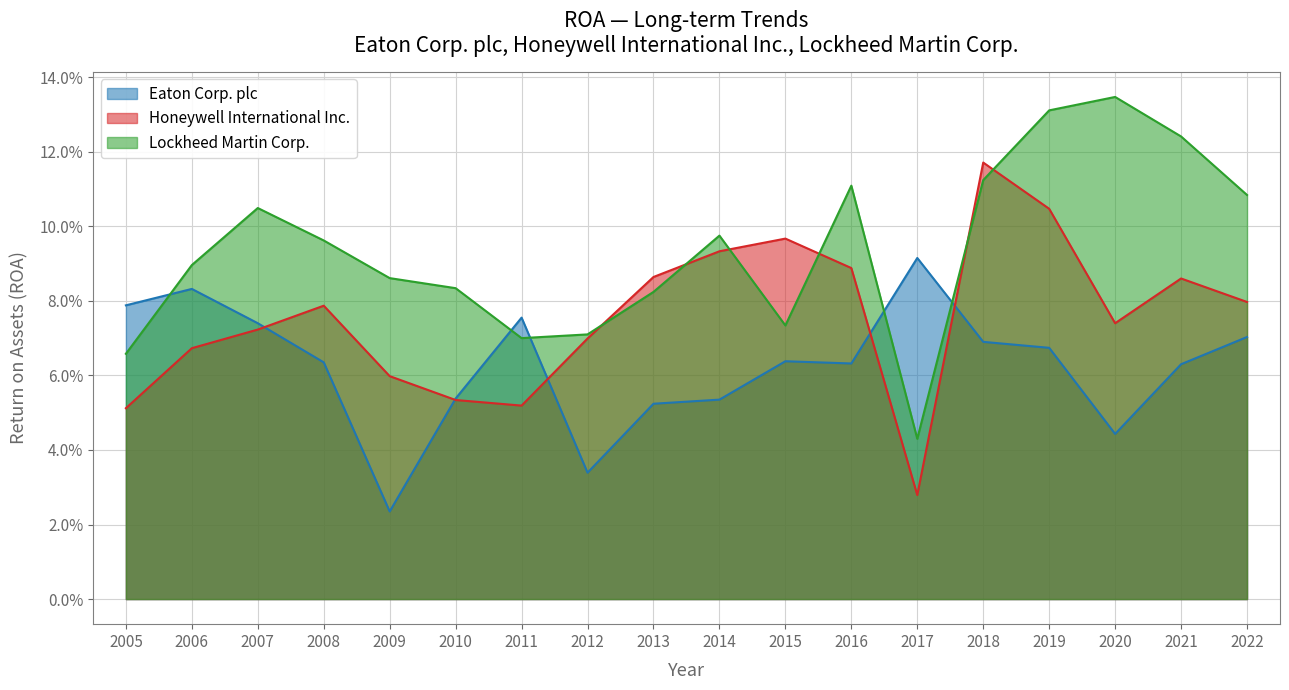

Between which two adjacent categories do Honeywell International Inc. and Eaton Corp. plc first intersect?

2007 and 2008